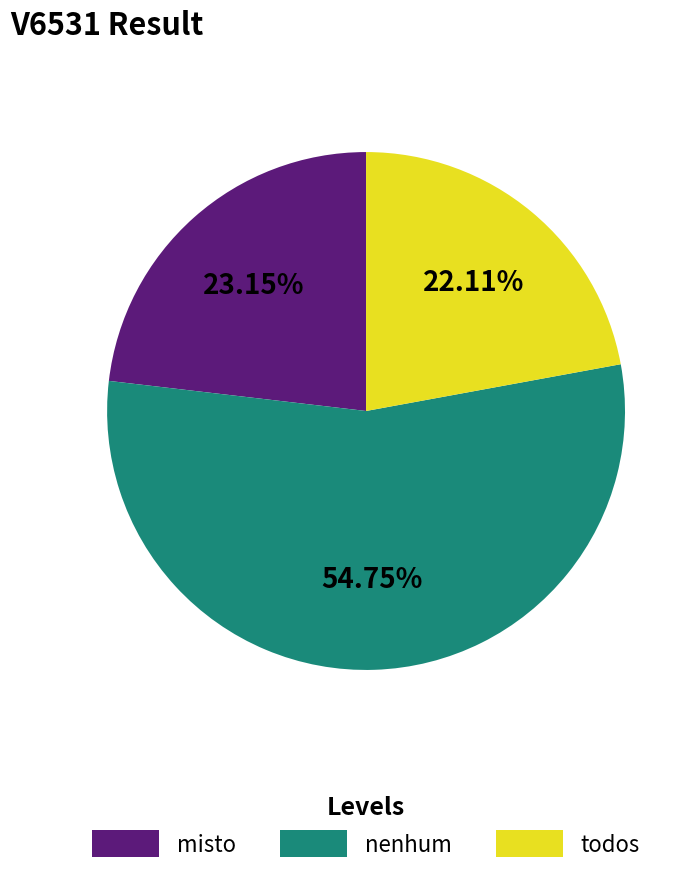

To the nearest percent, what percentage of the pie is nenhum?

55%